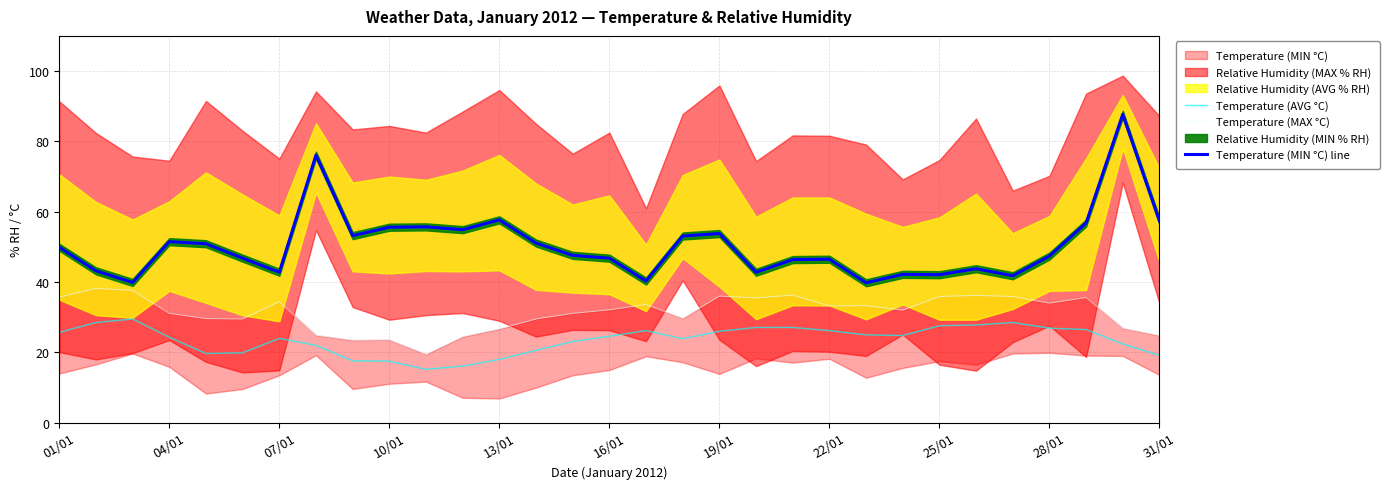

What is the lowest value of the Temperature (AVG °C) series?

15.2